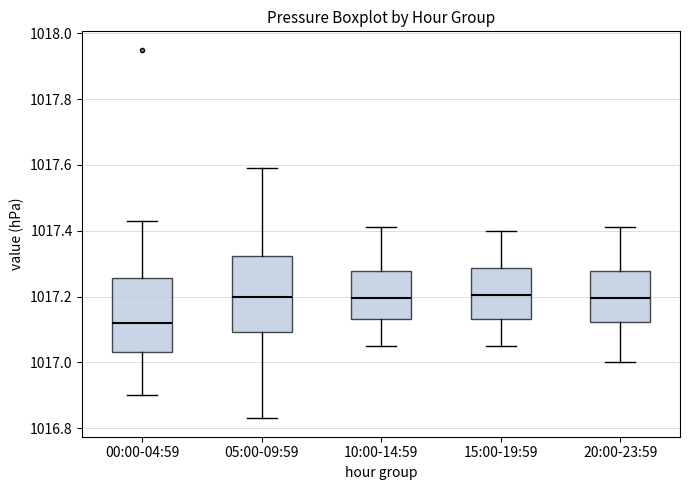

Where does the lower whisker of the box for 15:00-19:59 end on the y-axis? The values are not printed on the chart, so give them approximately, as read against the axis.

1017.06